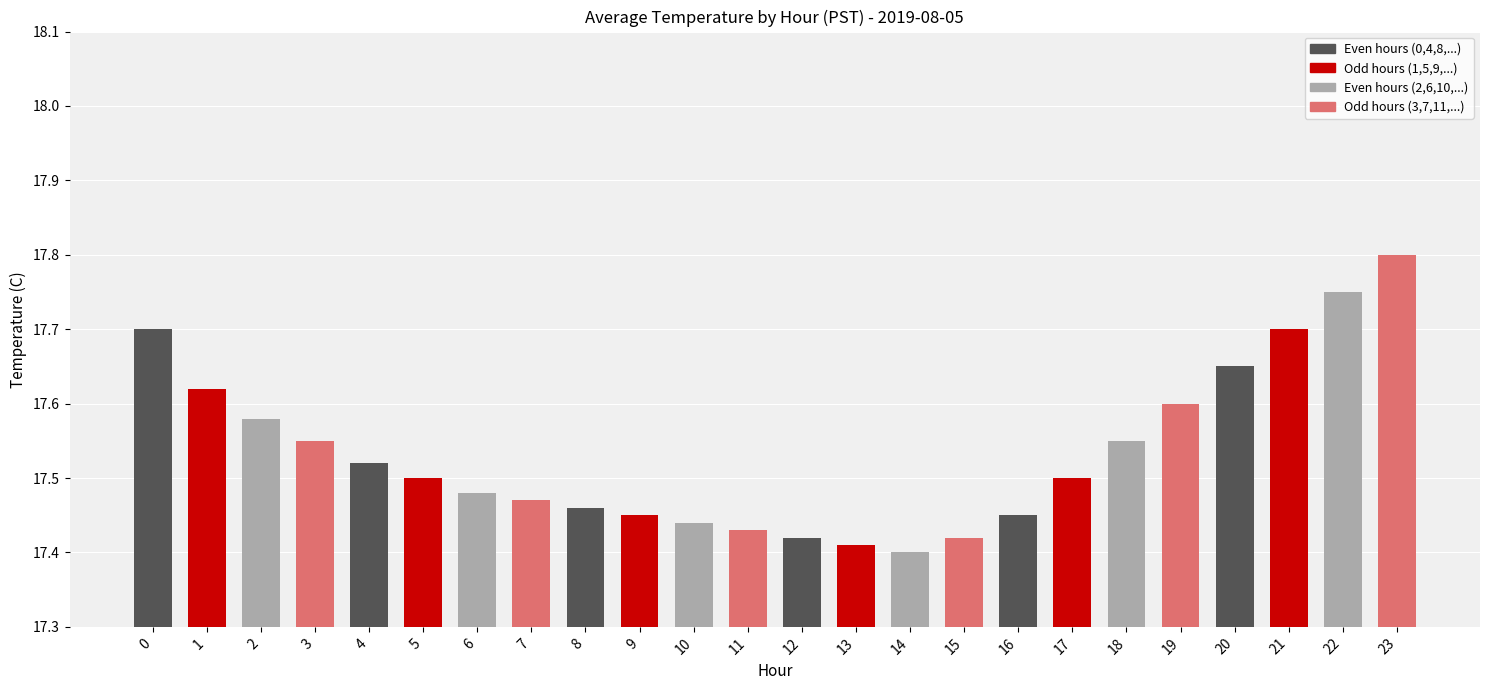

Count the values in the range 17 to 18.

24